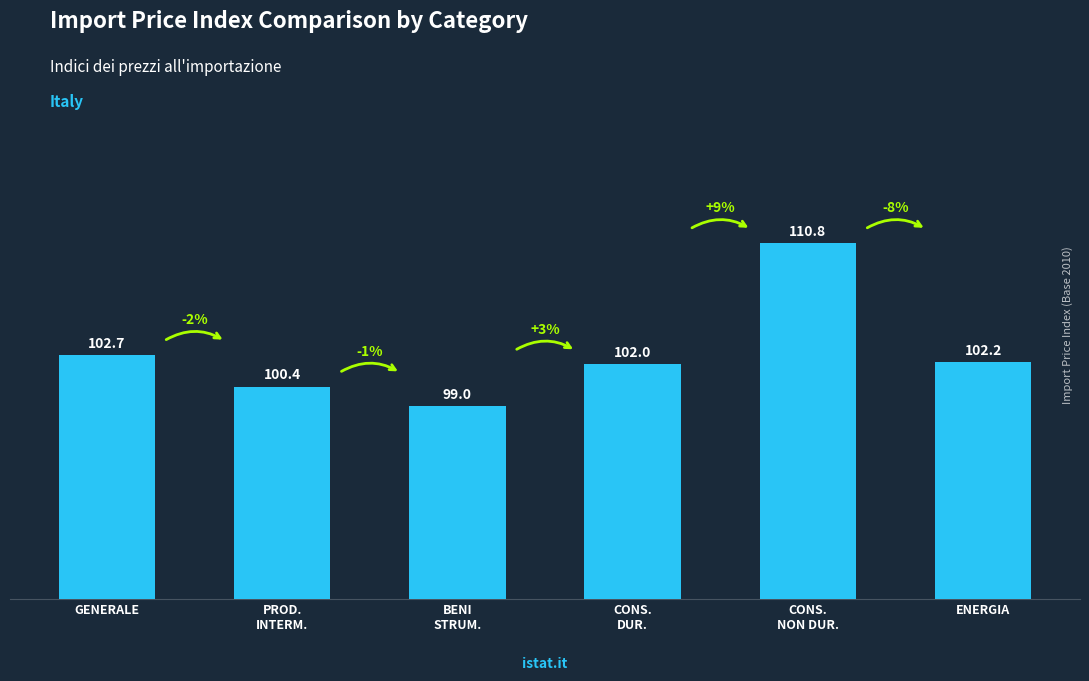

Does the chart contain any negative values?

No